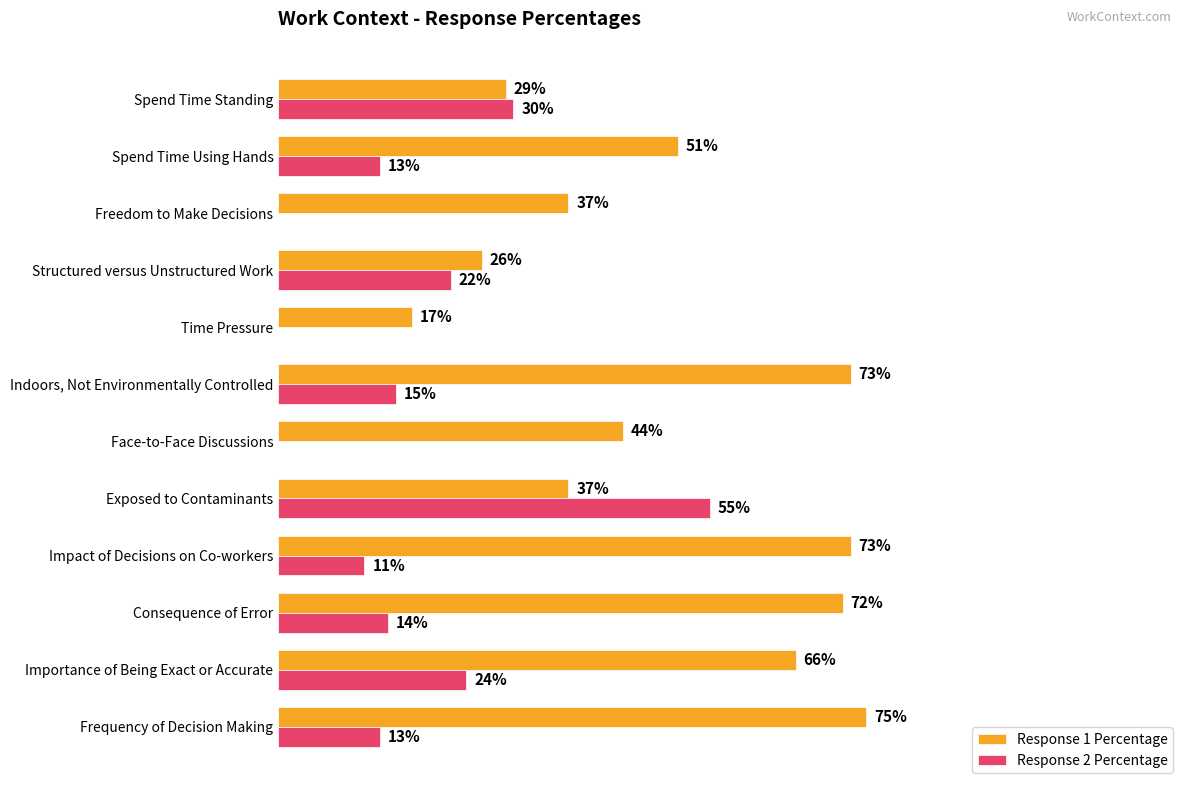

Where is Response 2 Percentage nearest to the value 27?

Importance of Being Exact or Accurate